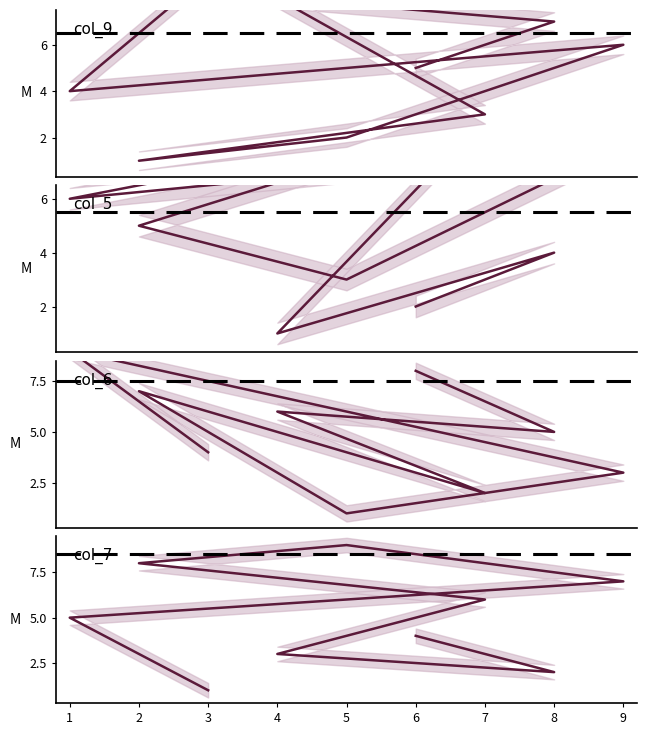

True or false: col_9 has more than 1 interior local peaks.

True